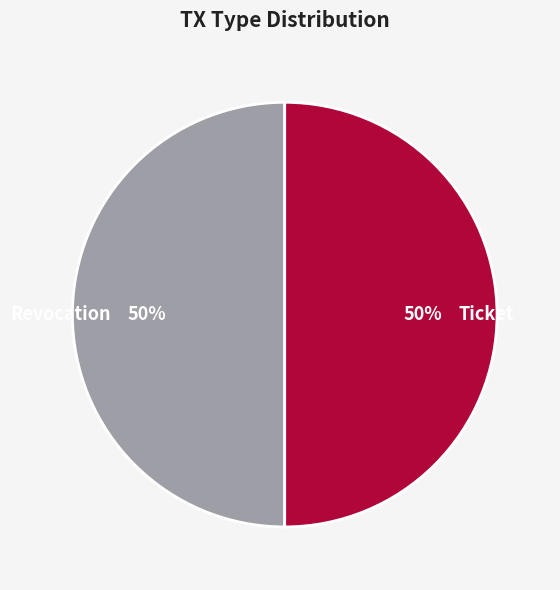

How many segments does this pie chart have?

2